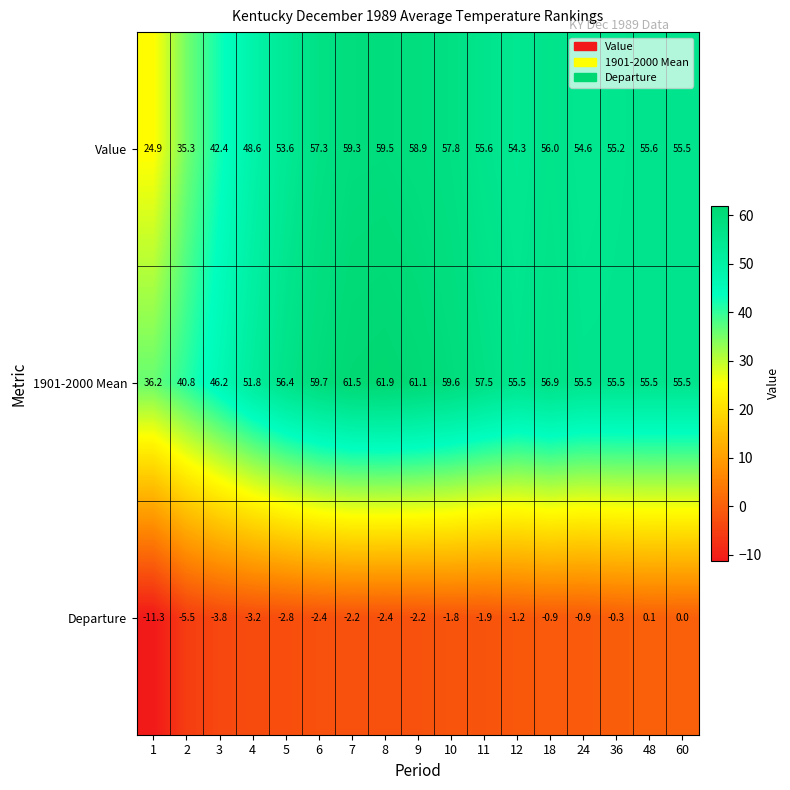

At which category is the sum across all series the highest?

8